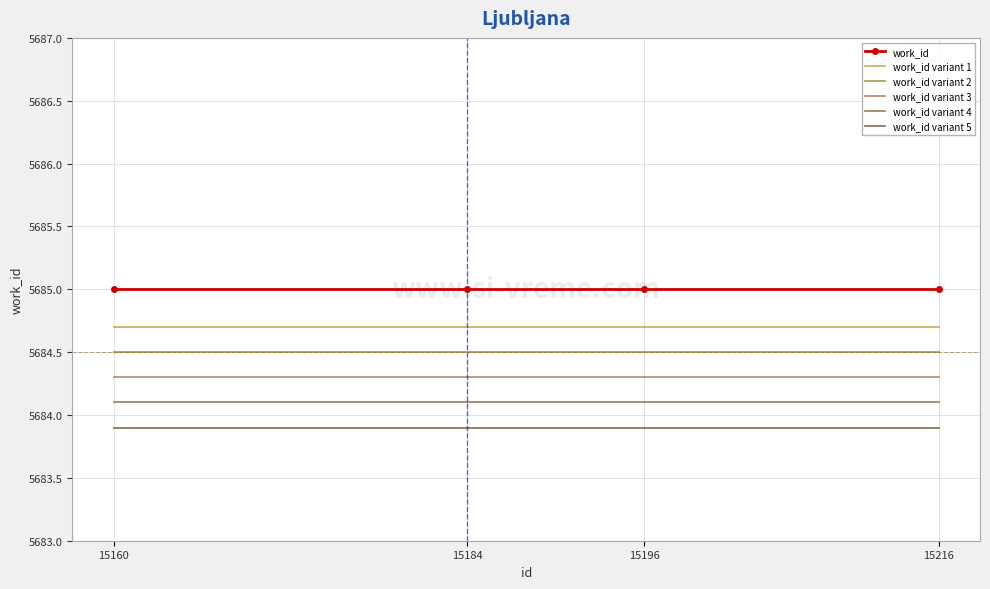

What is the spread (max minus min) of values at 15184?

1.1